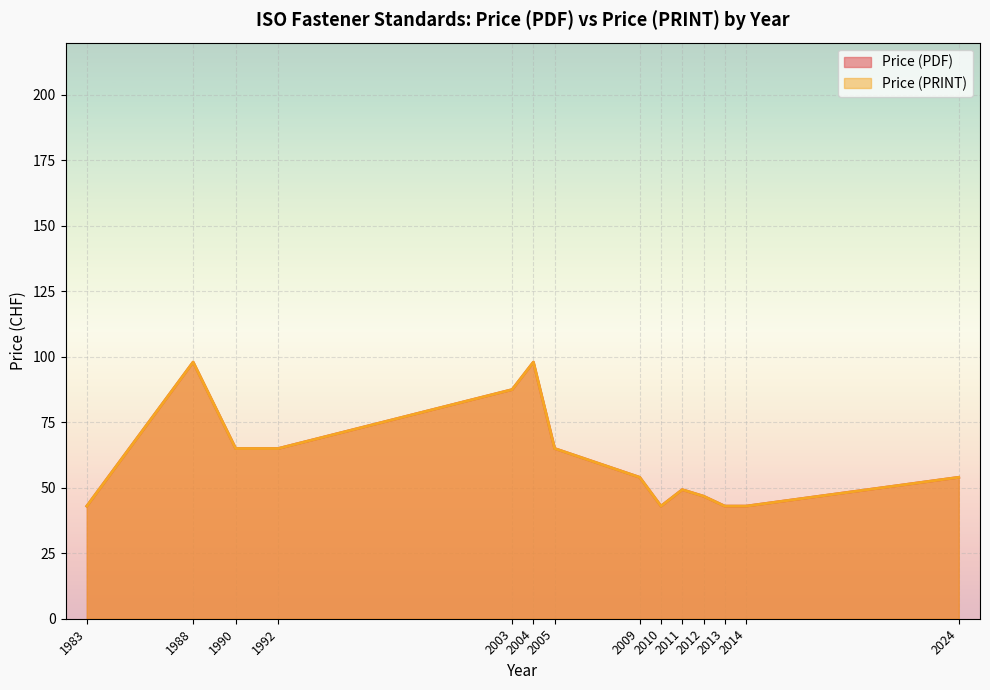

True or false: Price (PRINT) and Price (PDF) cross at least once.

False